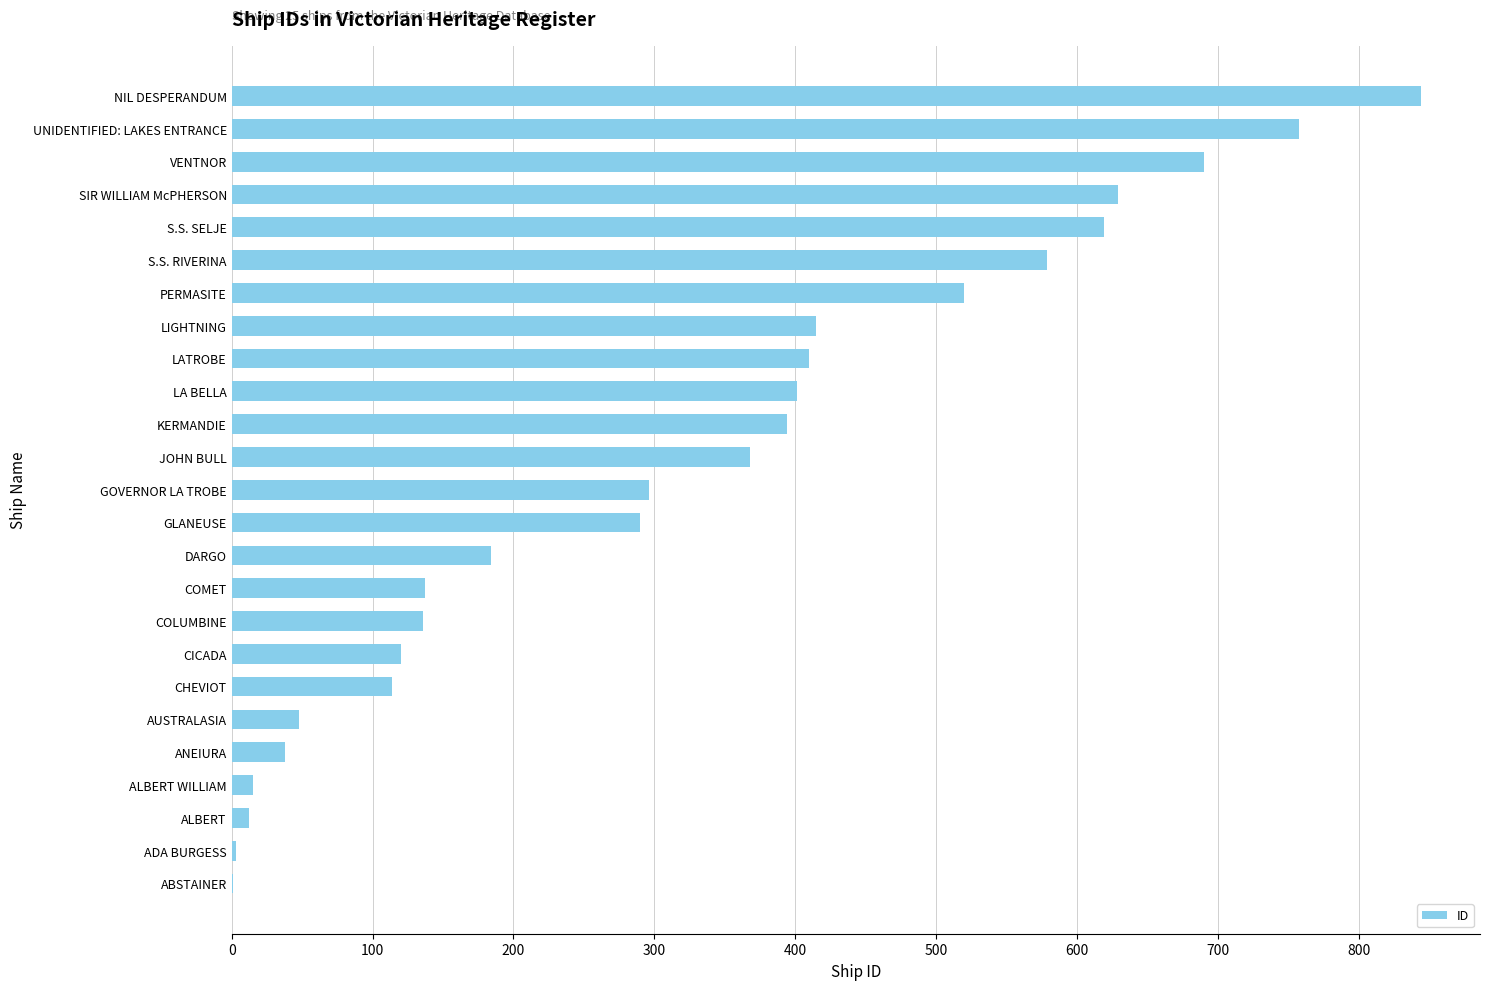

What is the sum of all values?

8021